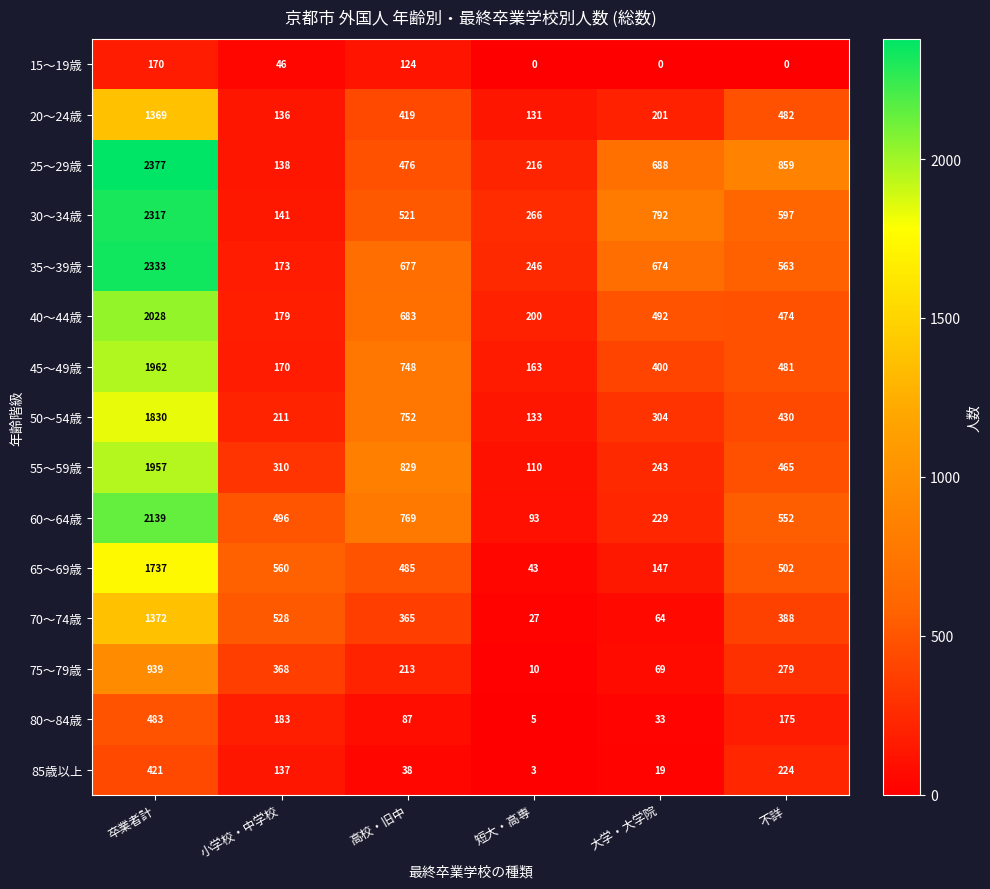

Read the 20～24歳 value at 小学校・中学校, to the nearest 50.

150